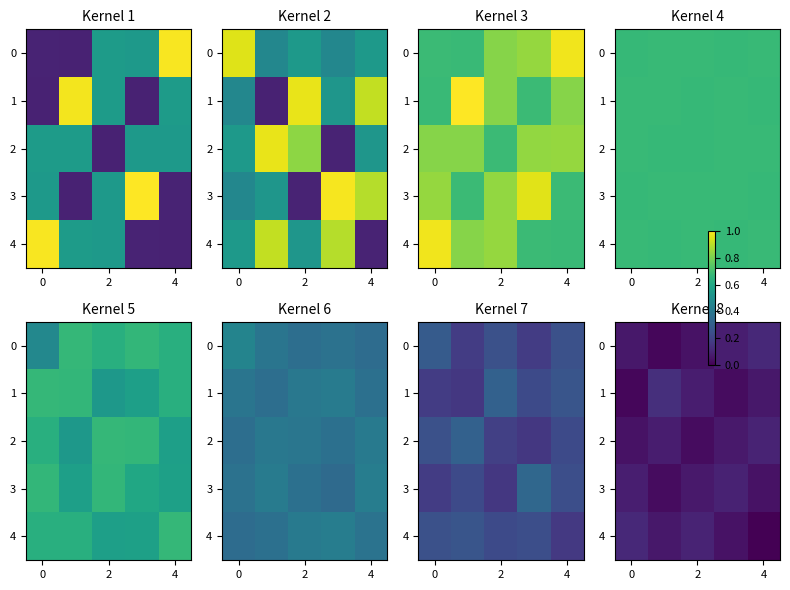

At how many categories does at least one series exceed 0?

5